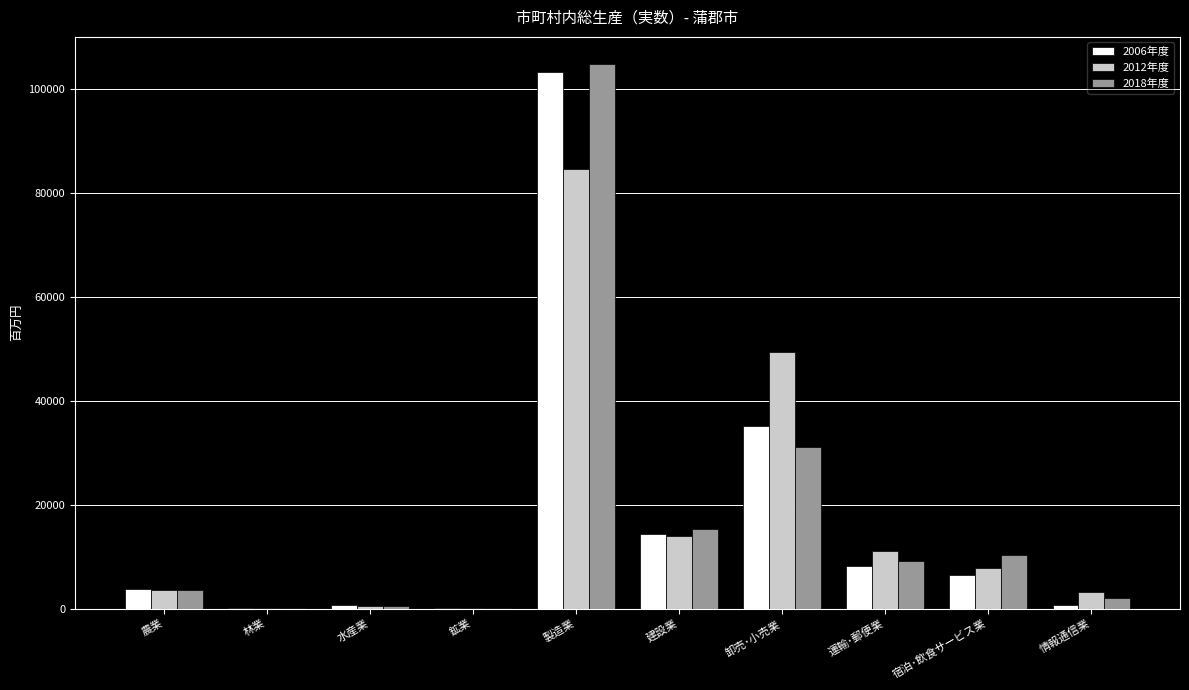

At which category is the sum across all series the highest?

製造業